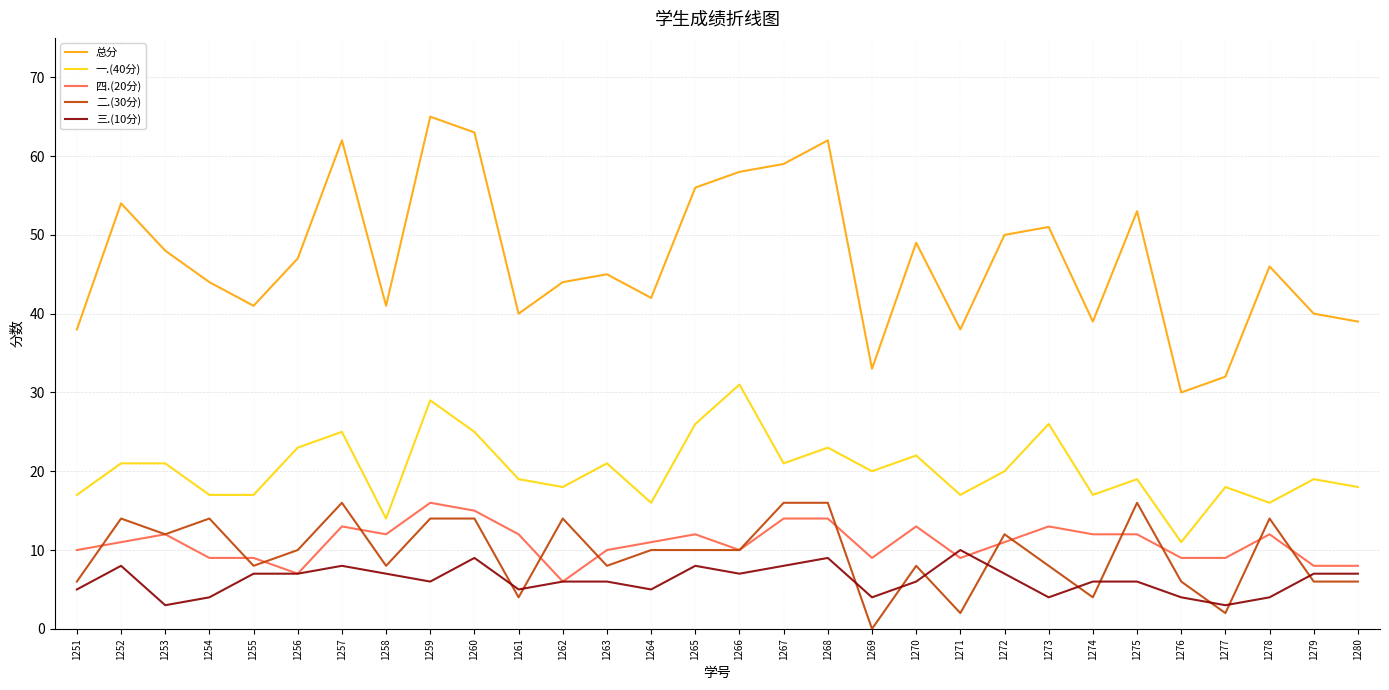

True or false: 一.(40分) has a value of 5 at 1269.

False